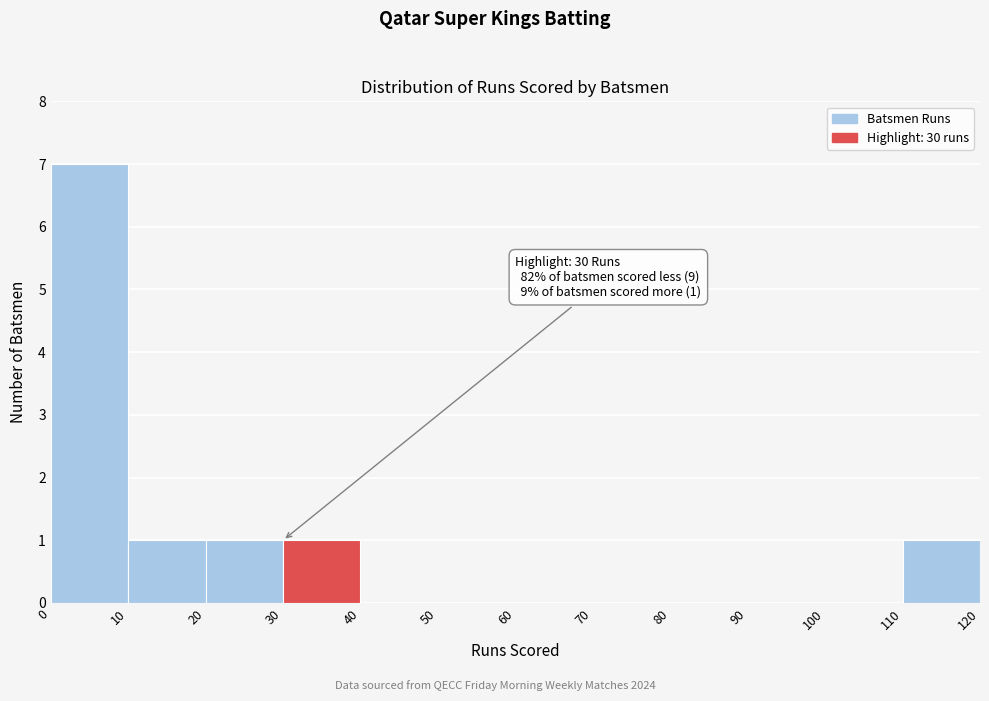

Which range on the x-axis has the tallest bar?

0 to 10